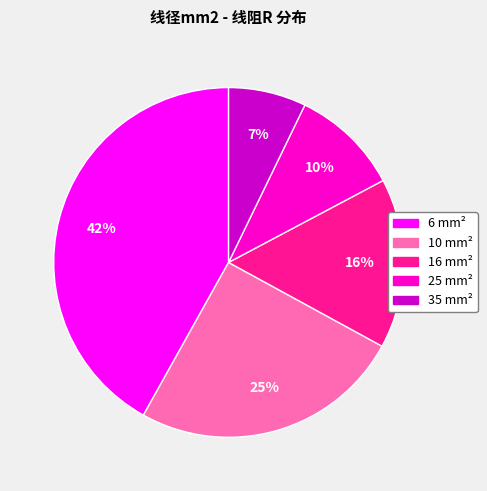

Do 16 and 10 together represent more than half of the pie?

No